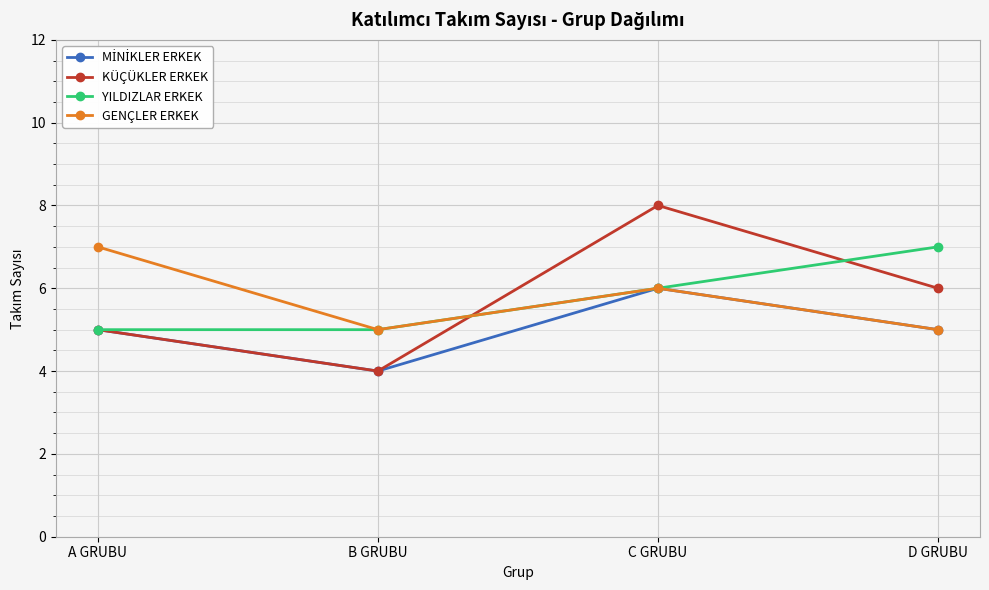

Count the number of data series in this chart.

4